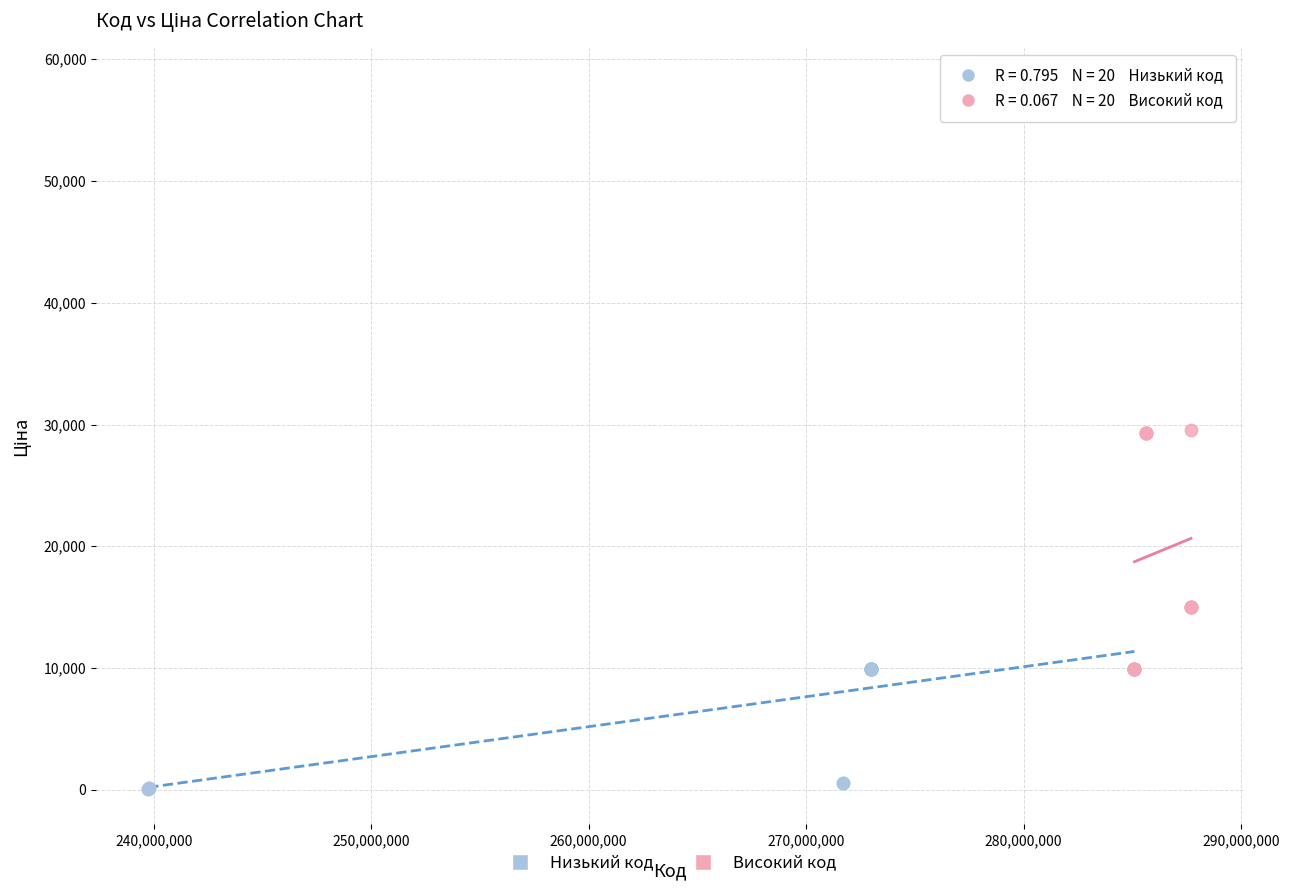

Which series has the largest Y range (max minus min)?

Високий код